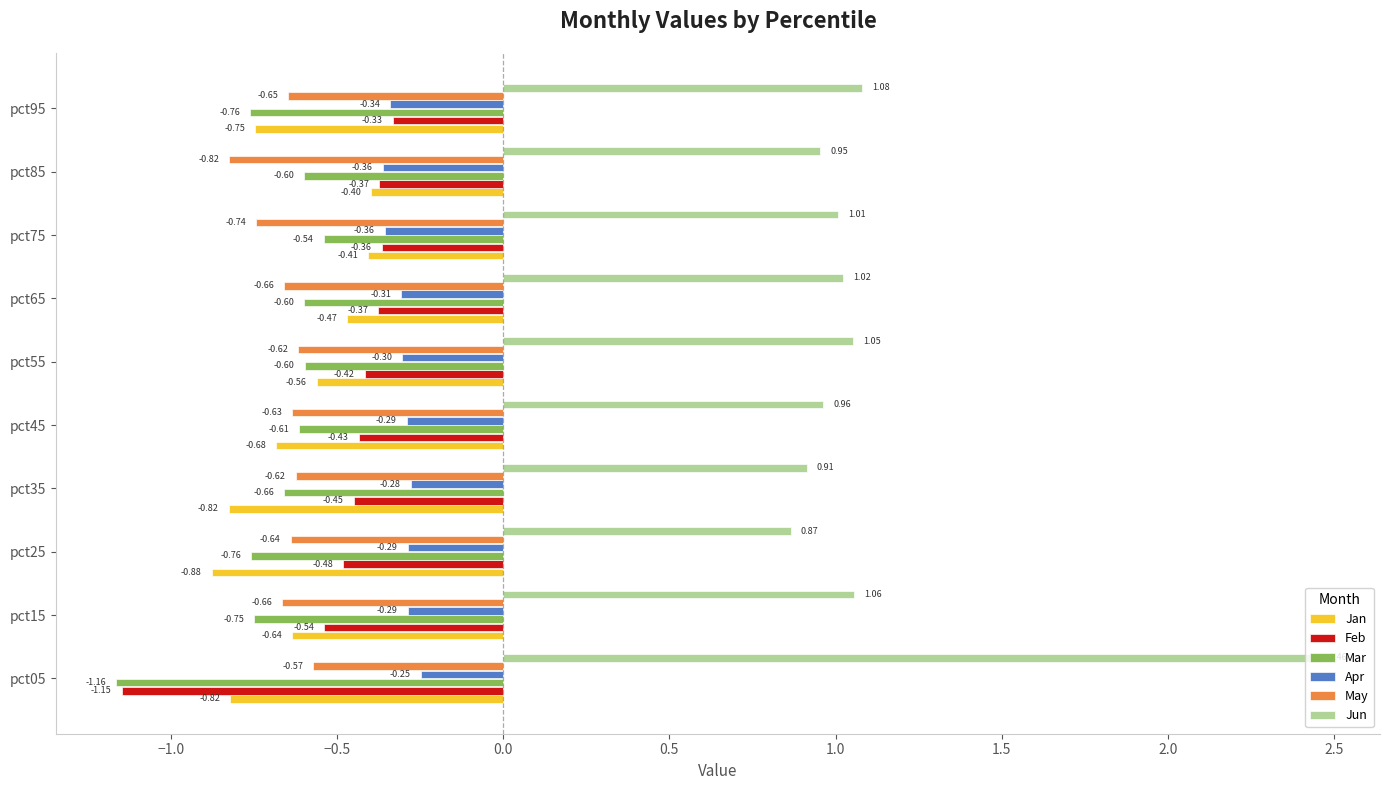

Which series has the largest range (max minus min)?

Jun